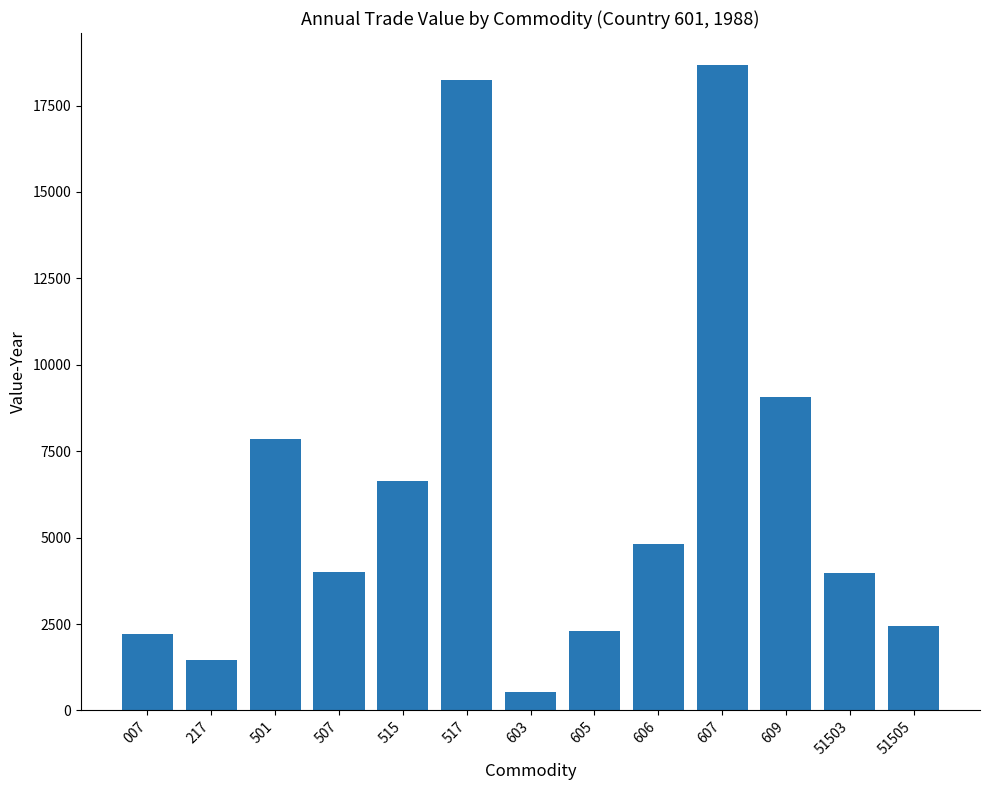

At which category does the chart reach its peak across all series?

607